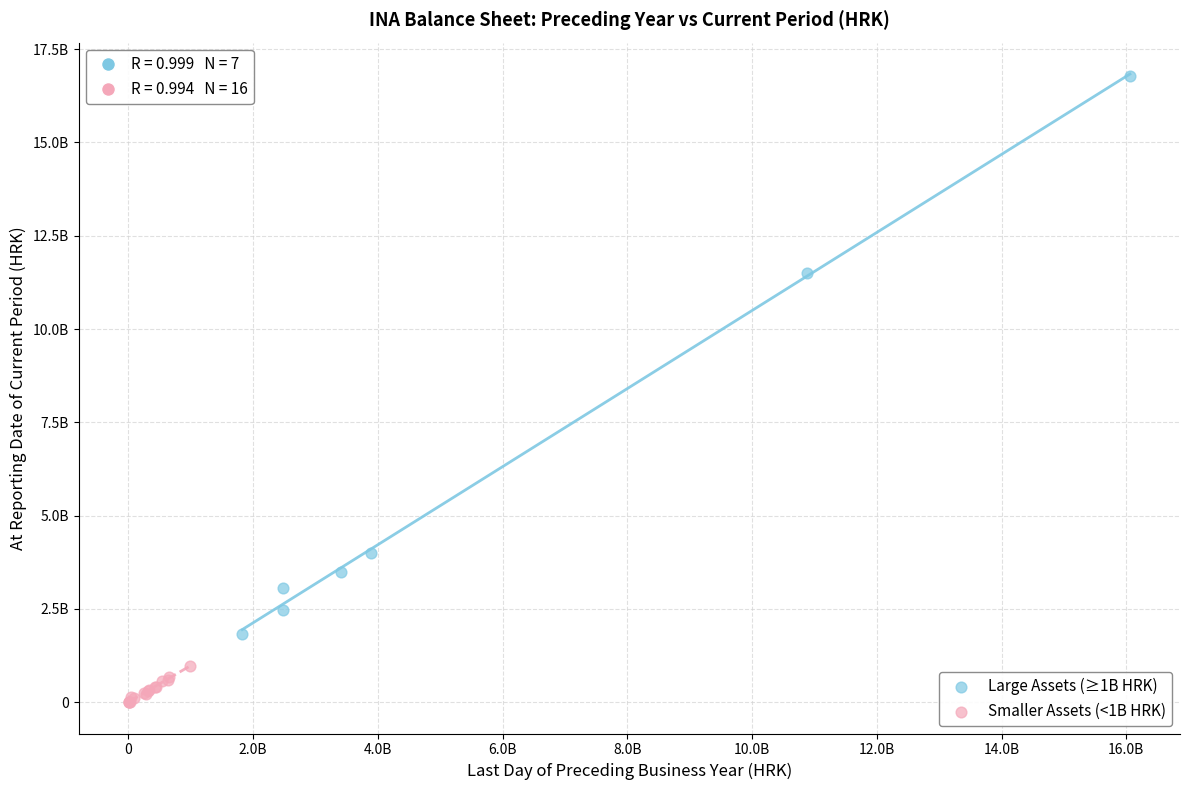

Which series contains the lowest Y value?

Smaller Assets (<1B HRK)